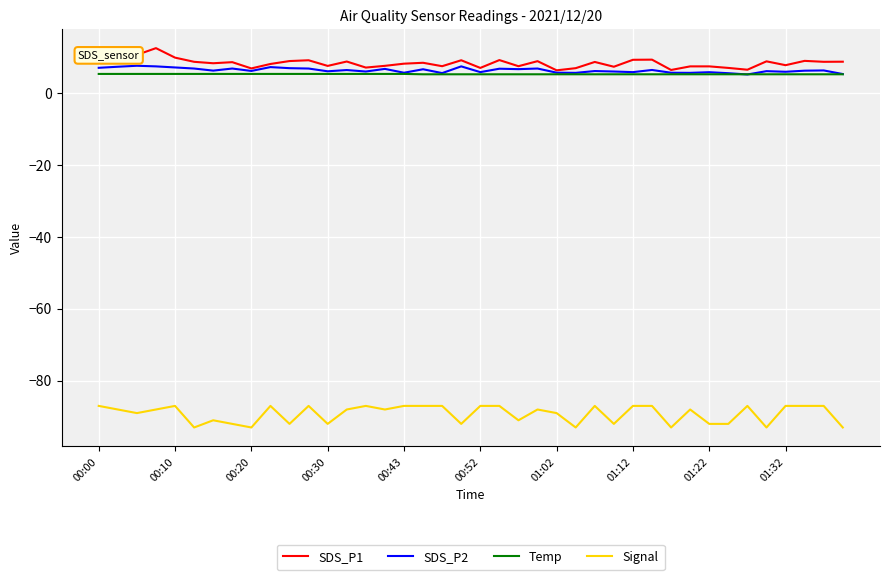

What is the highest value of the Signal series?

-87.0